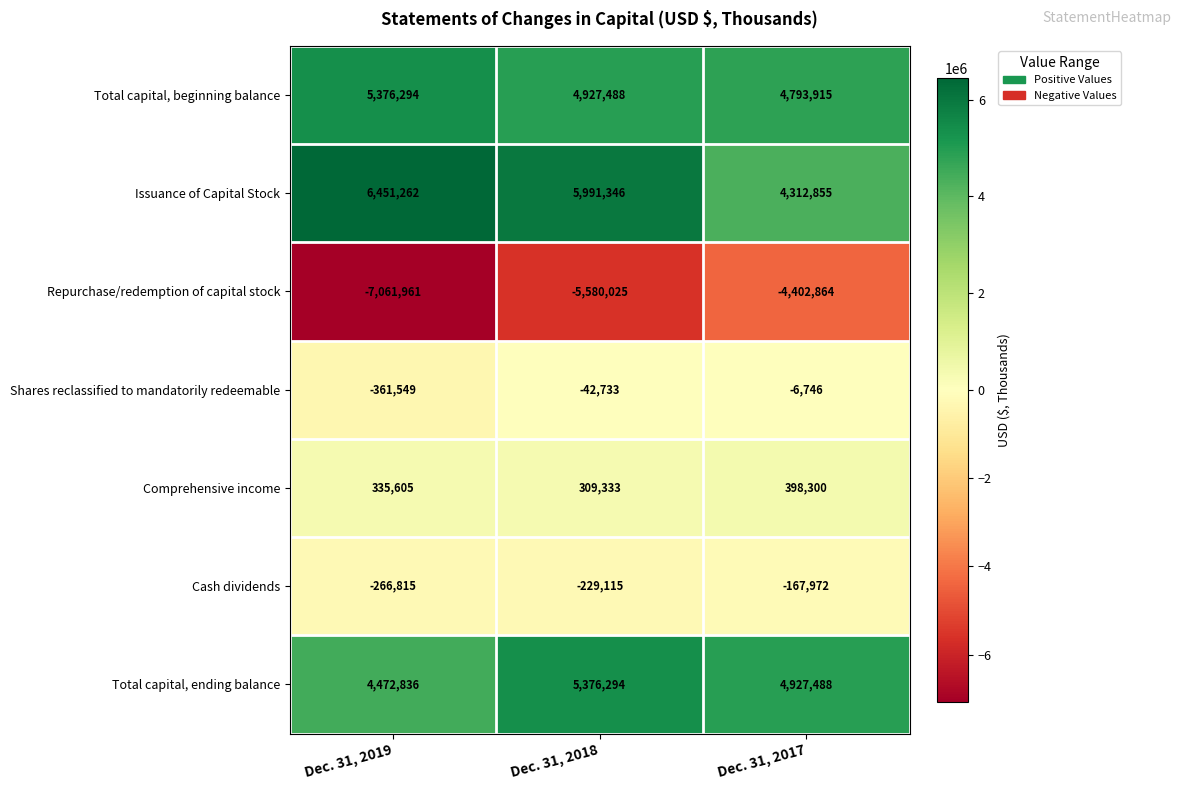

Which category has the lowest value in the Total capital, beginning balance series?

Dec. 31, 2017